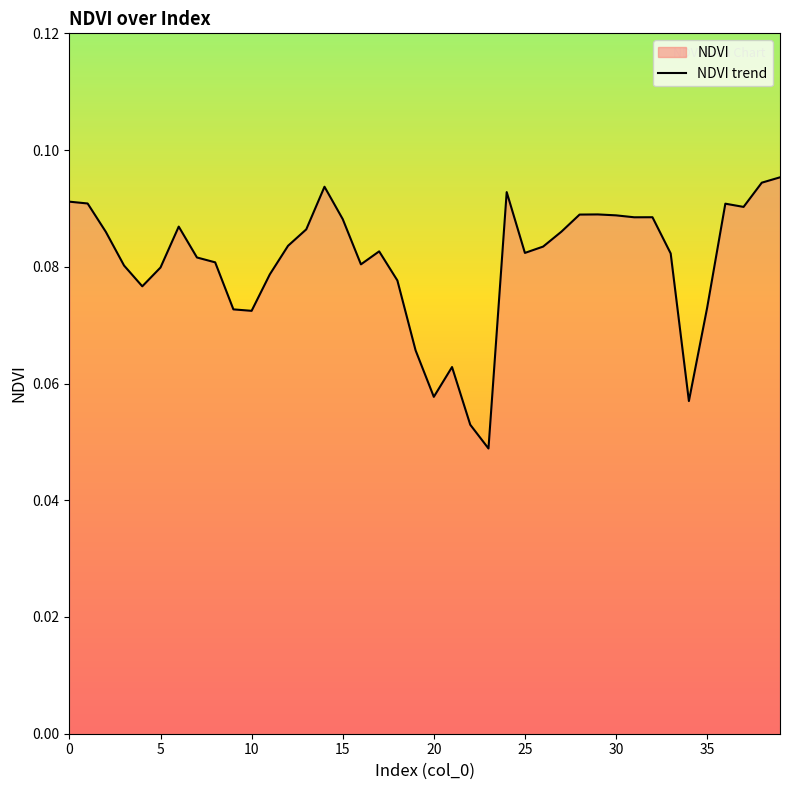

Is it true that the value at 10 is 0.1?

True